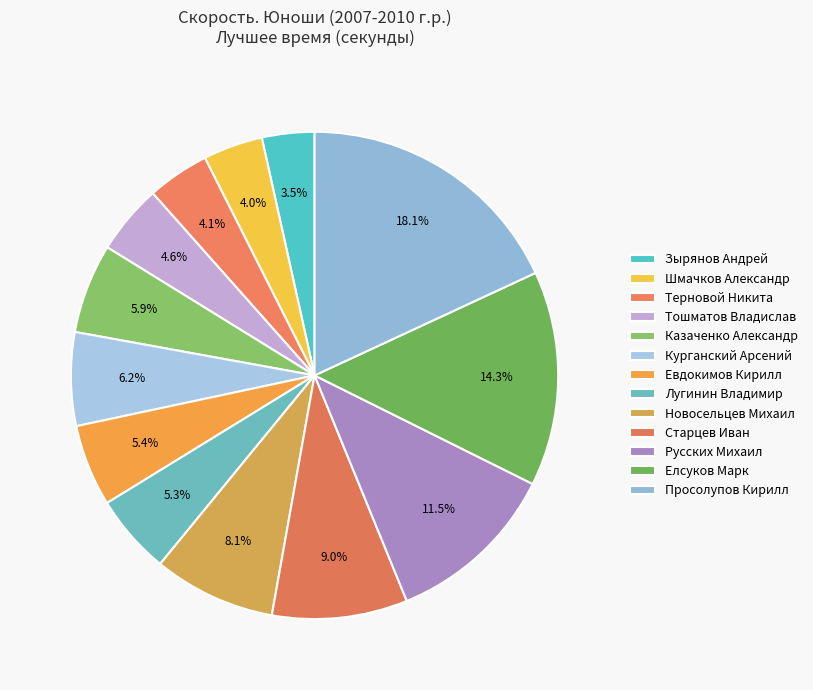

To the nearest percent, what is the combined percentage of Шмачков Александр and Тошматов Владислав?

9%